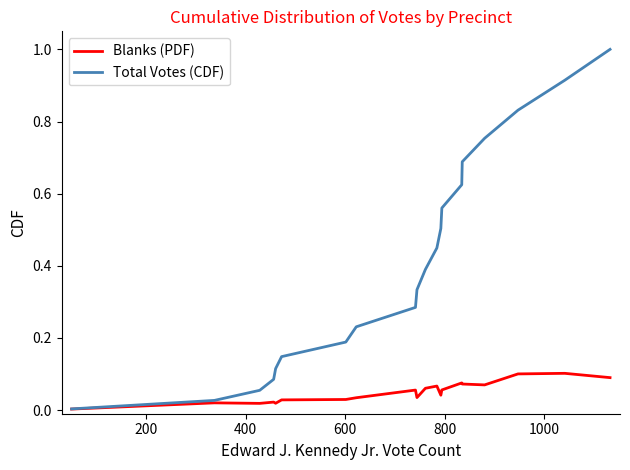

True or false: Blanks (PDF) has more than 0 points higher than both neighbors.

True